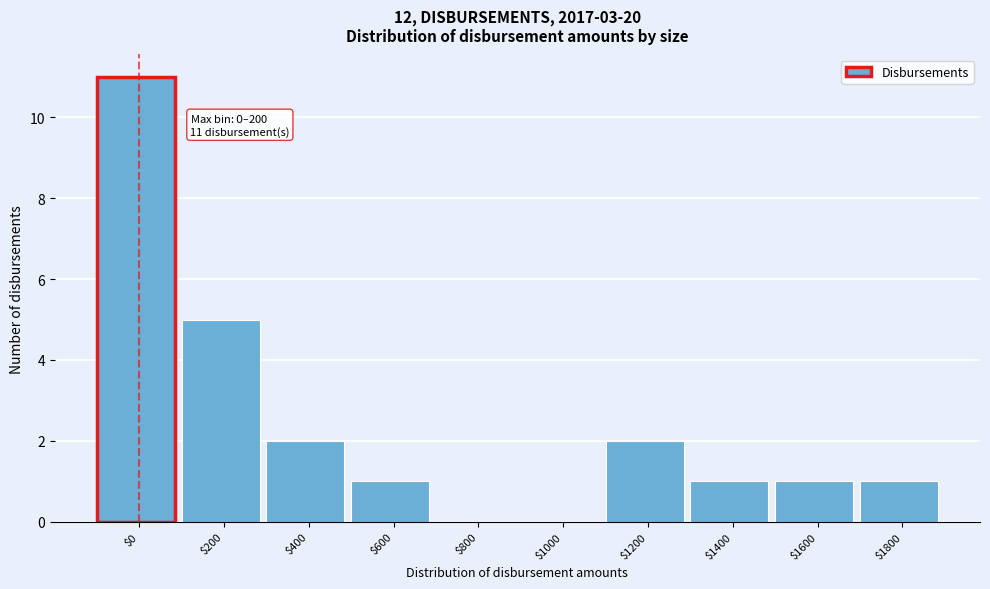

The chart shows a value of 0 at $1600. True or false?

False